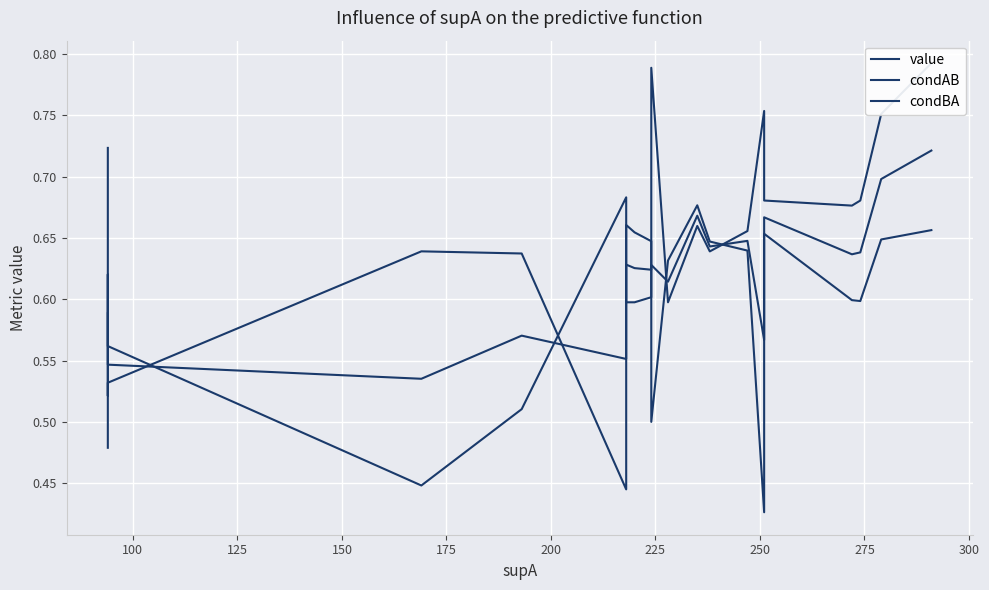

What is the sum of the value values at 200 and 100?

1.1